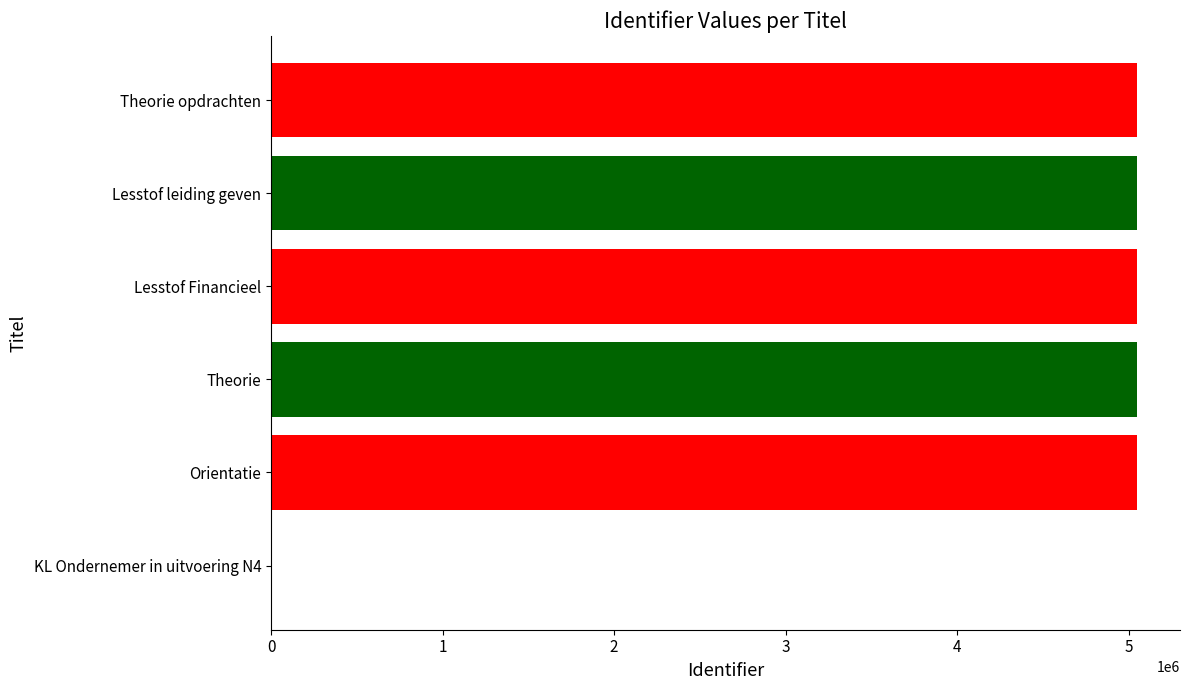

What is the change in value from KL Ondernemer in uitvoering N4 to Lesstof leiding geven?

+5046415